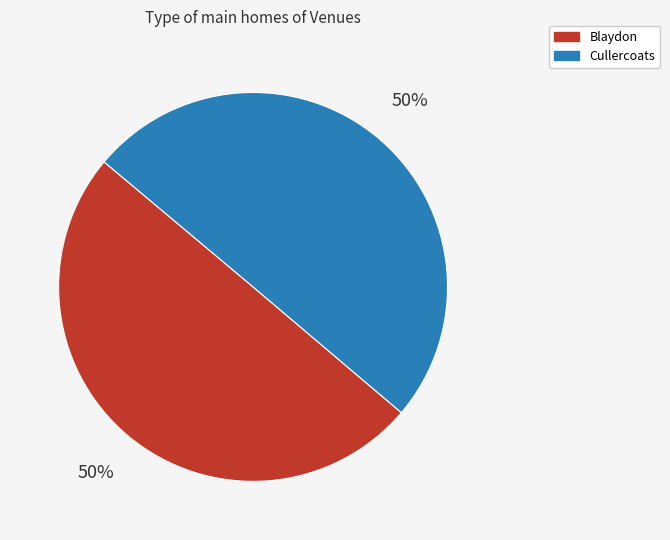

Combined, do Cullercoats and Blaydon account for over 50%?

Yes